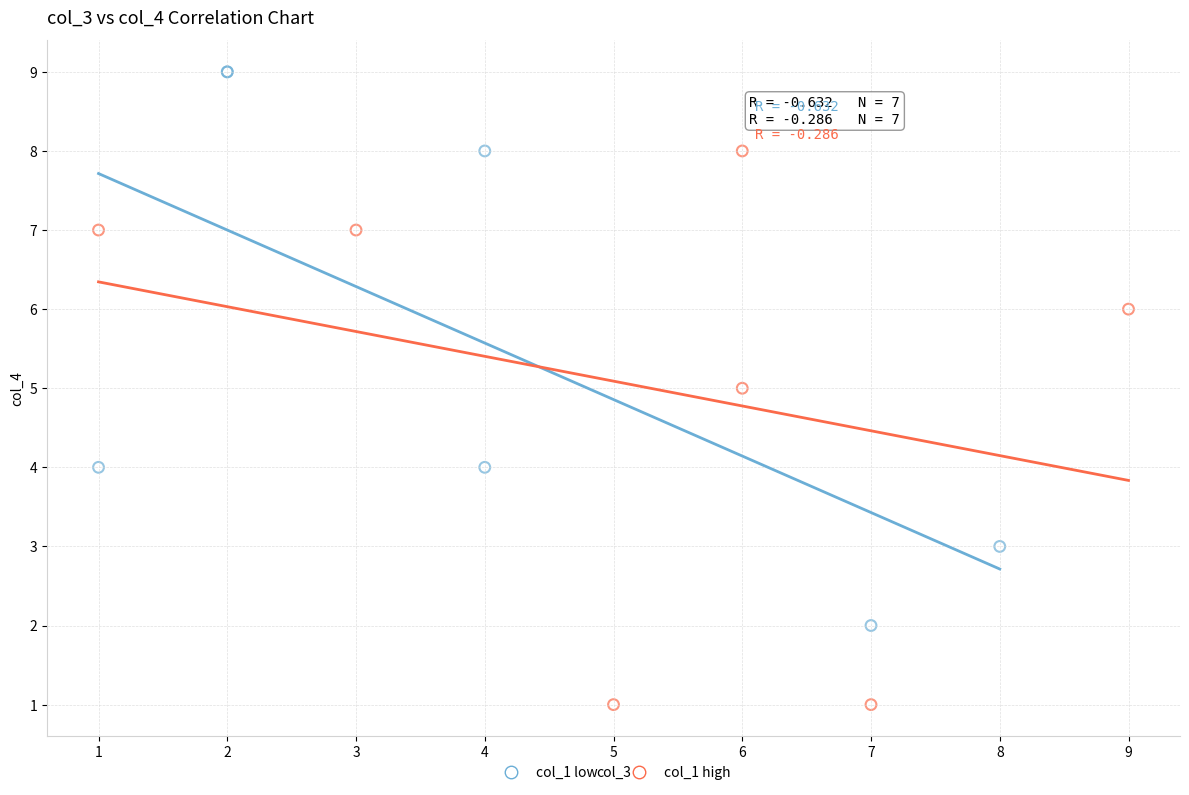

What are all the series names shown in the legend?

col_1 low, col_1 high